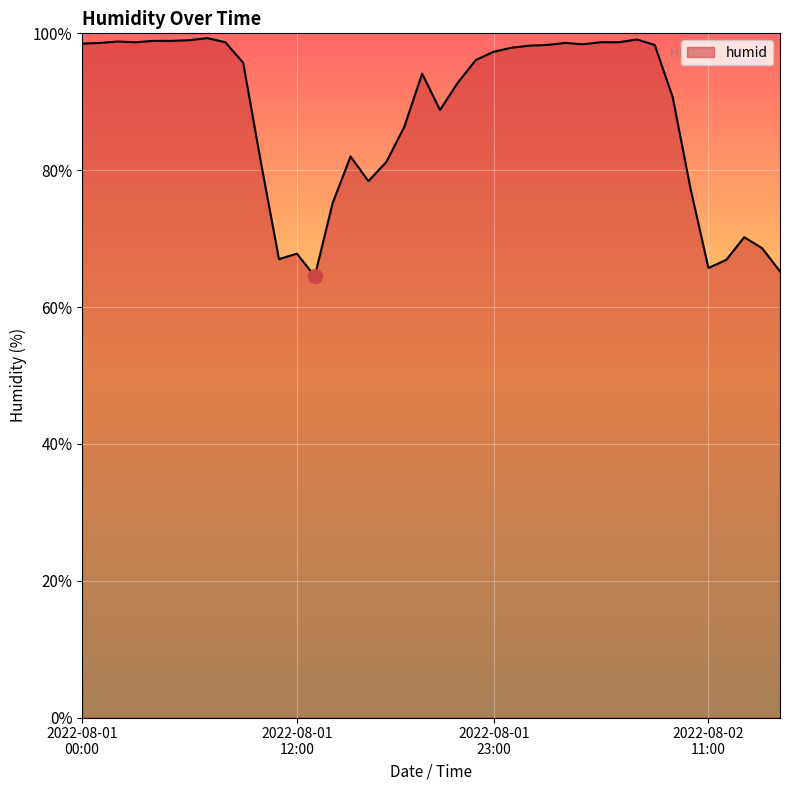

What is the maximum value shown in the chart?

99.3